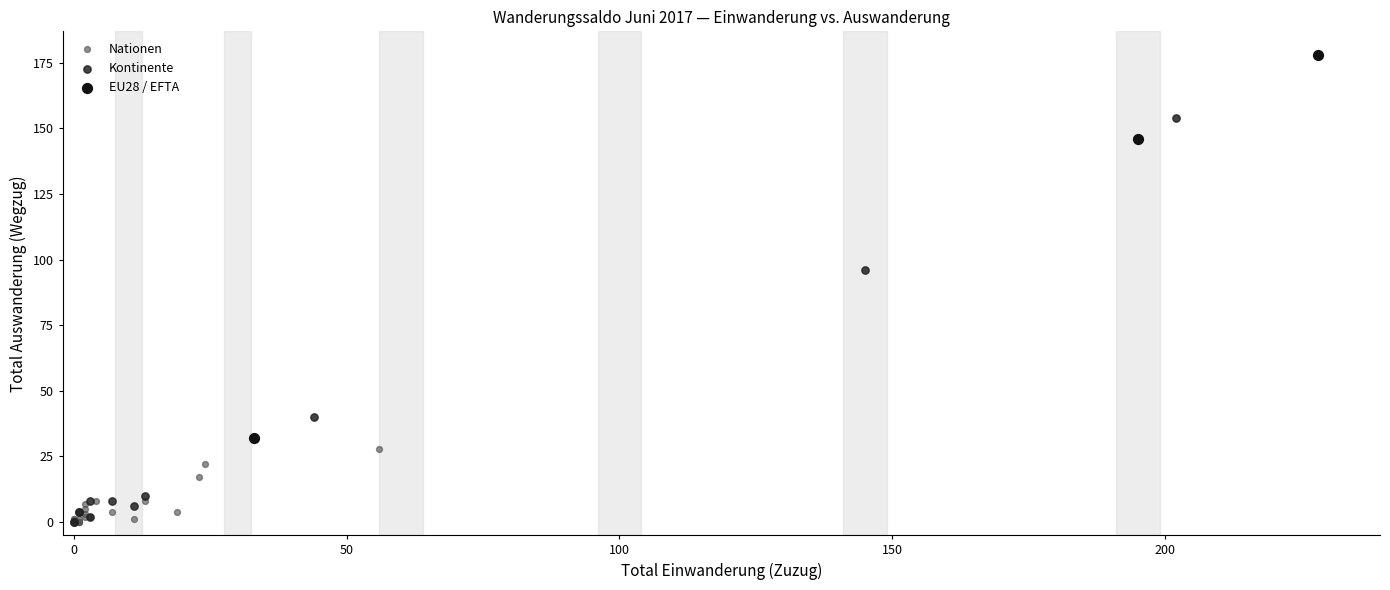

Which series has the widest spread of Y values?

Kontinente